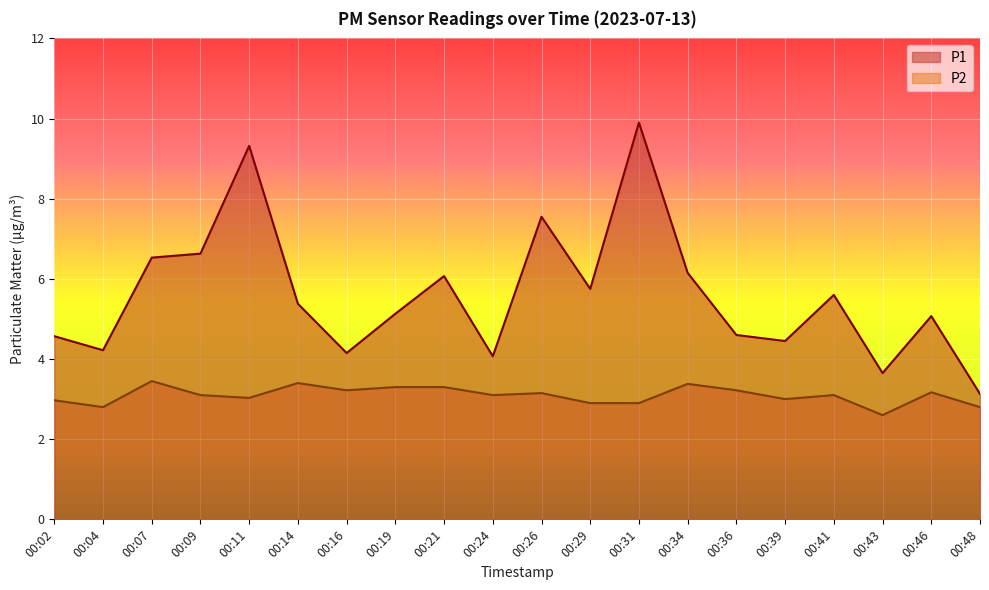

What is the difference between the maximum and minimum values in the P2 series?

0.9